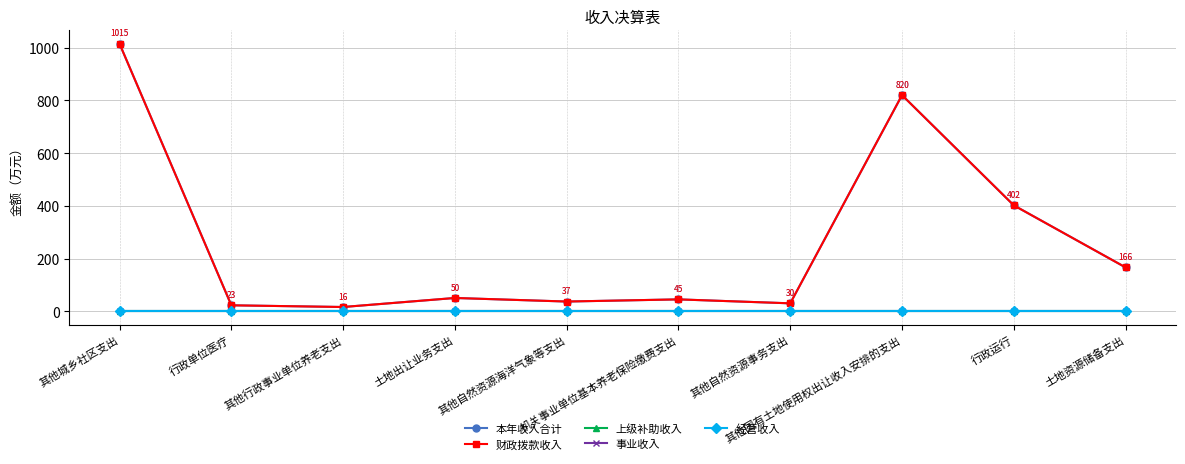

Reading left to right, what are all the values shown in this chart?

本年收入合计: 1015.0	22.6	16.1	50.4	36.9	45.1	30.1	820.3	402.0	166.4
财政拨款收入: 1015.0	22.6	16.1	50.4	36.9	45.1	30.1	820.3	402.0	166.4
上级补助收入: 0.0	0.0	0.0	0.0	0.0	0.0	0.0	0.0	0.0	0.0
事业收入: 0.0	0.0	0.0	0.0	0.0	0.0	0.0	0.0	0.0	0.0
经营收入: 0.0	0.0	0.0	0.0	0.0	0.0	0.0	0.0	0.0	0.0